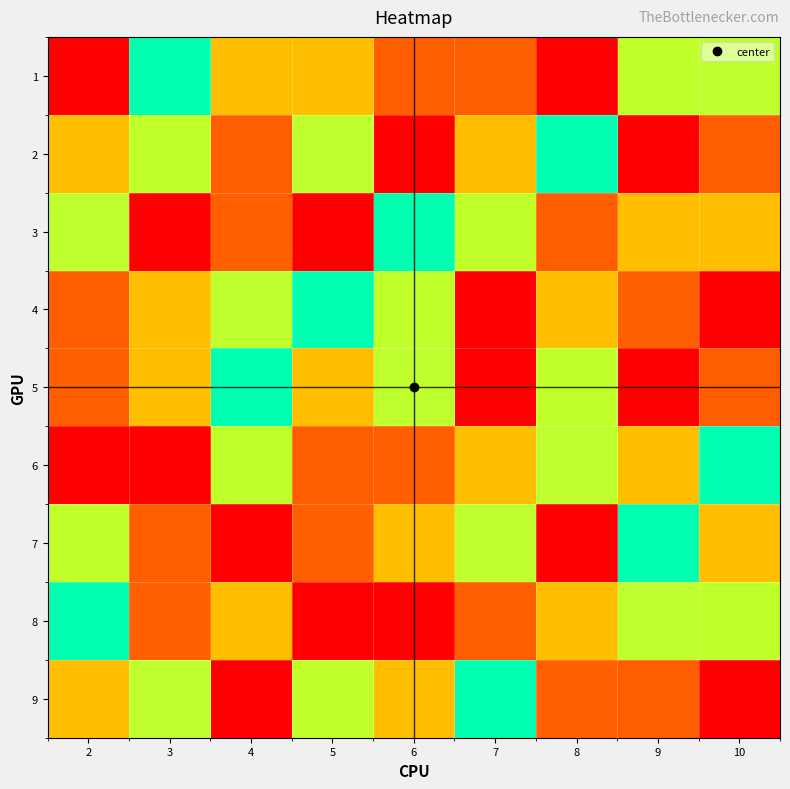

Which series has the widest spread of values?

1